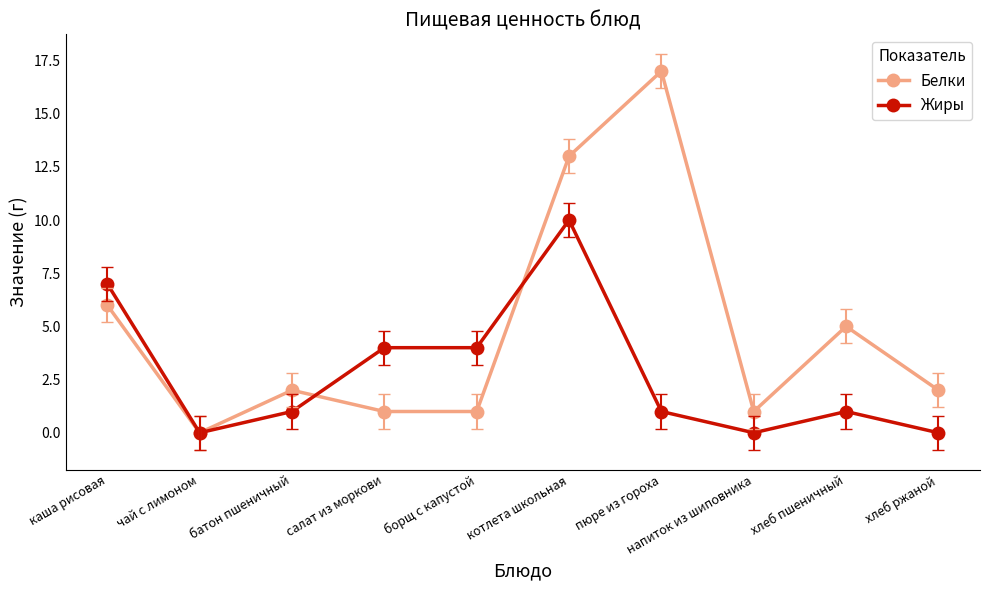

What are all the series names shown in the legend?

Белки, Жиры